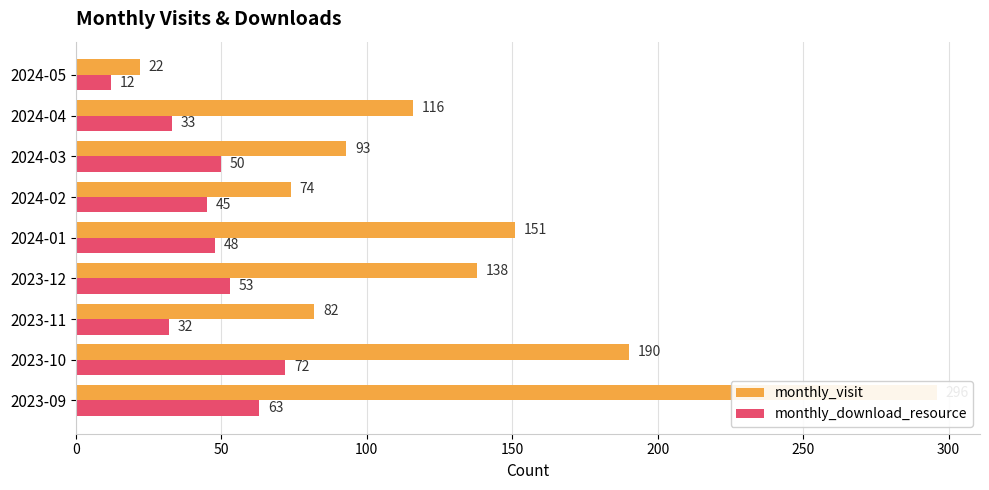

What is the difference between the monthly_download_resource values at 100 and 8?

20